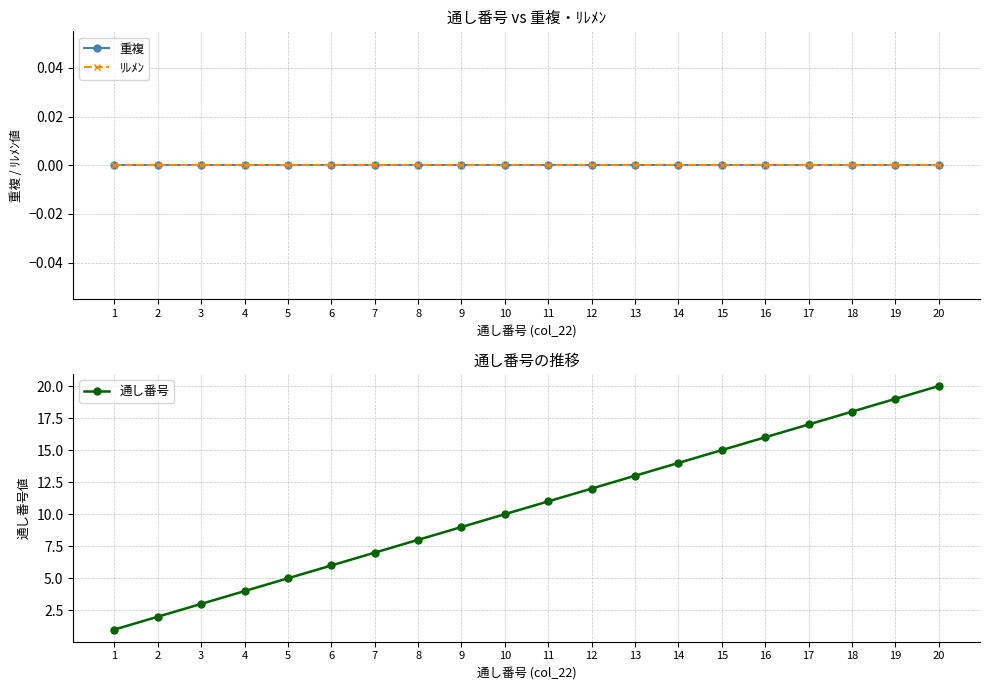

The value of 重複 at 7 is 0. True or false?

True